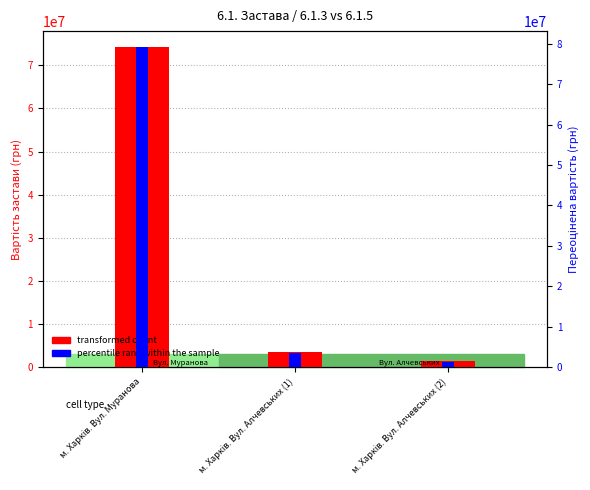

Which label corresponds to the largest value in the chart?

м. Харків. Вул. Муранова